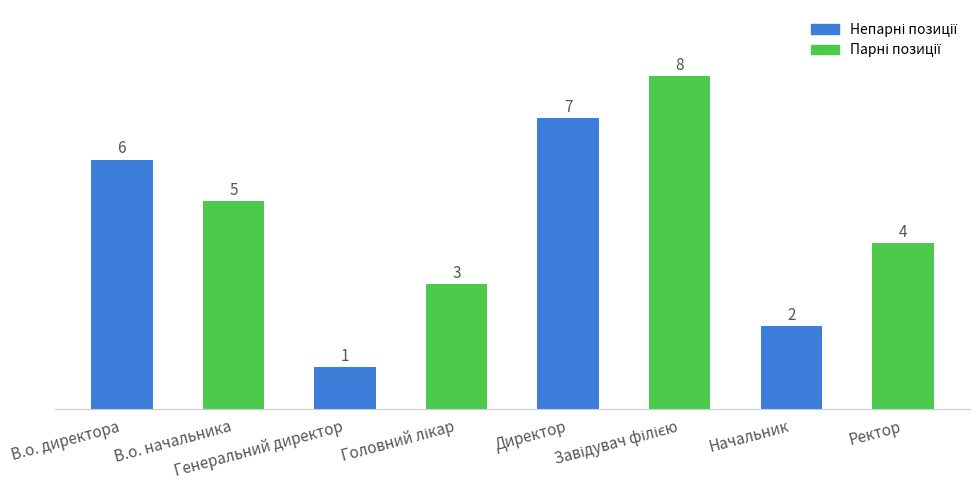

At which category does the chart reach its minimum across all series?

Генеральний директор